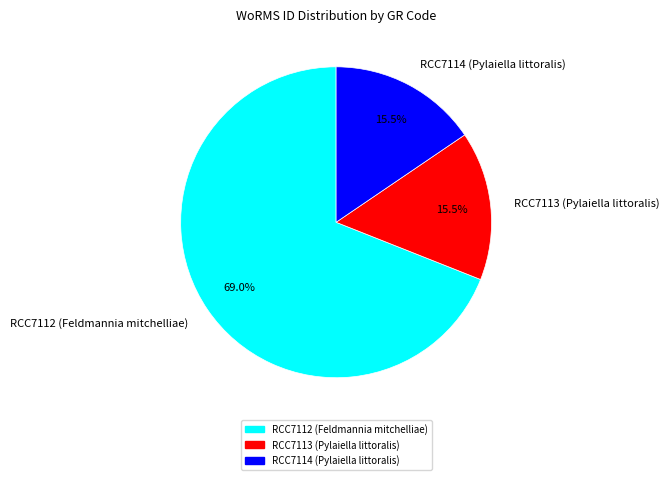

What is the largest slice in the pie chart?

RCC7112 (Feldmannia mitchelliae)